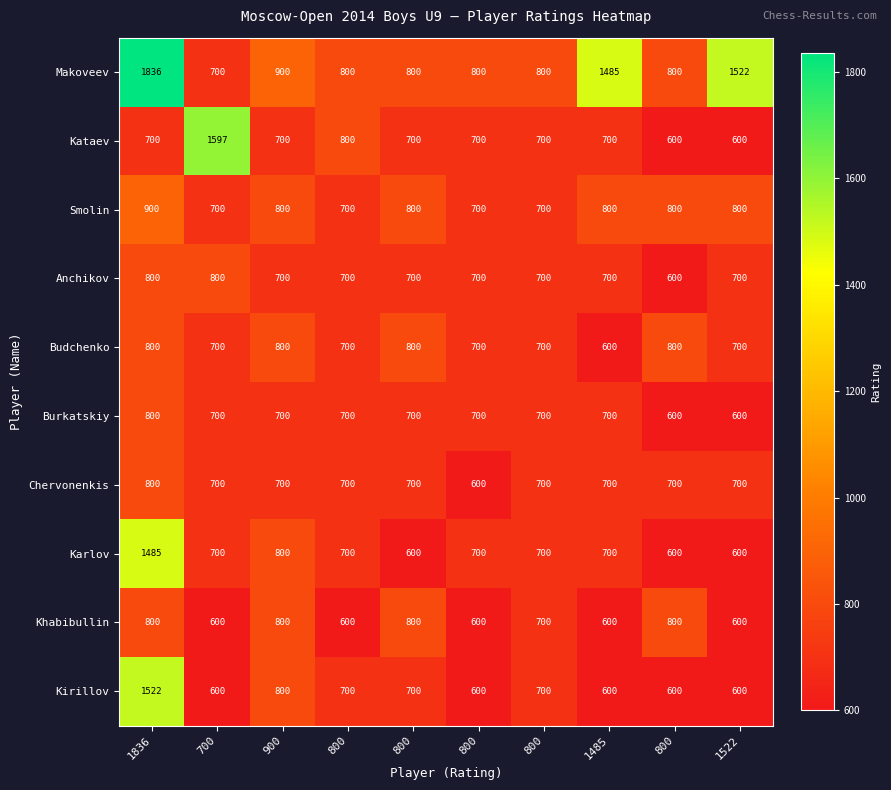

Count the number of categories in the chart.

10